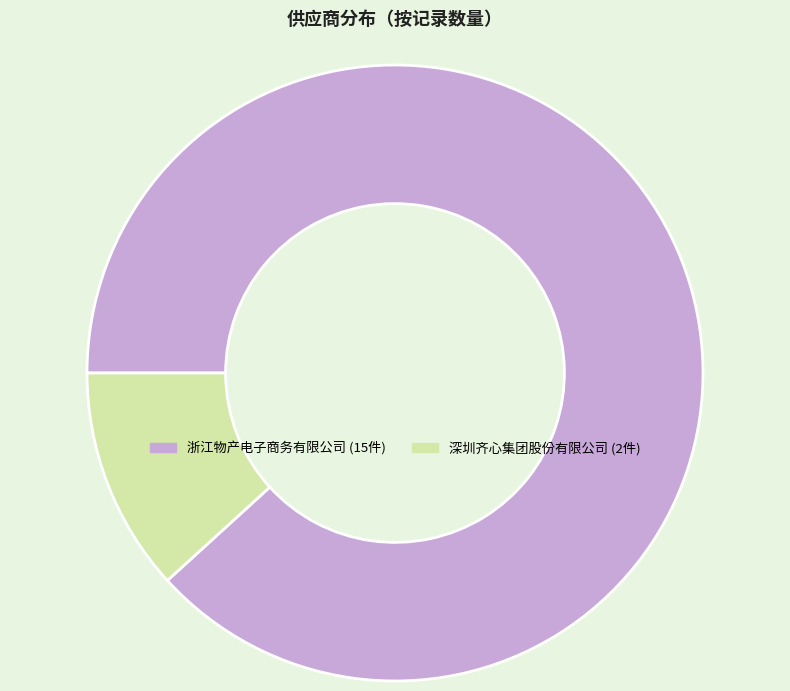

Rank the categories by value from lowest to highest.

深圳齐心集团股份有限公司, 浙江物产电子商务有限公司